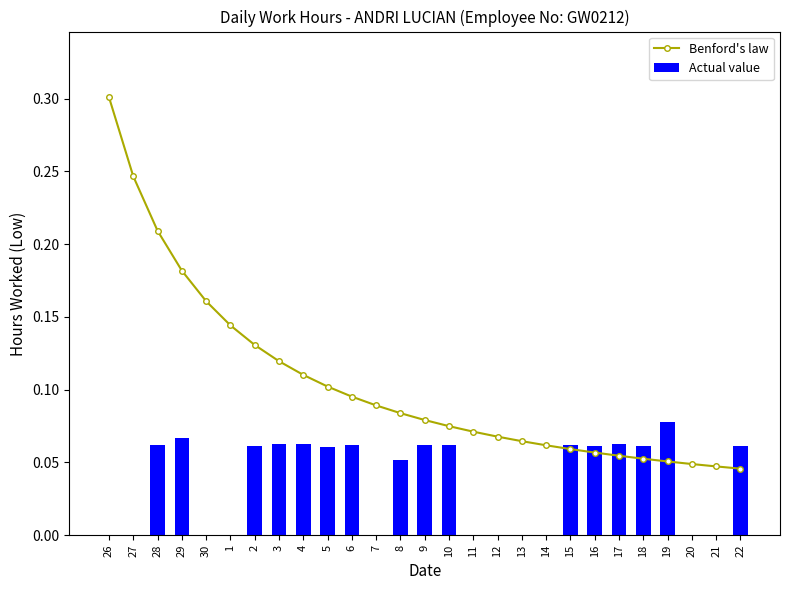

Is the value of Actual value at 18 greater than the value of Benford's law at 6?

No